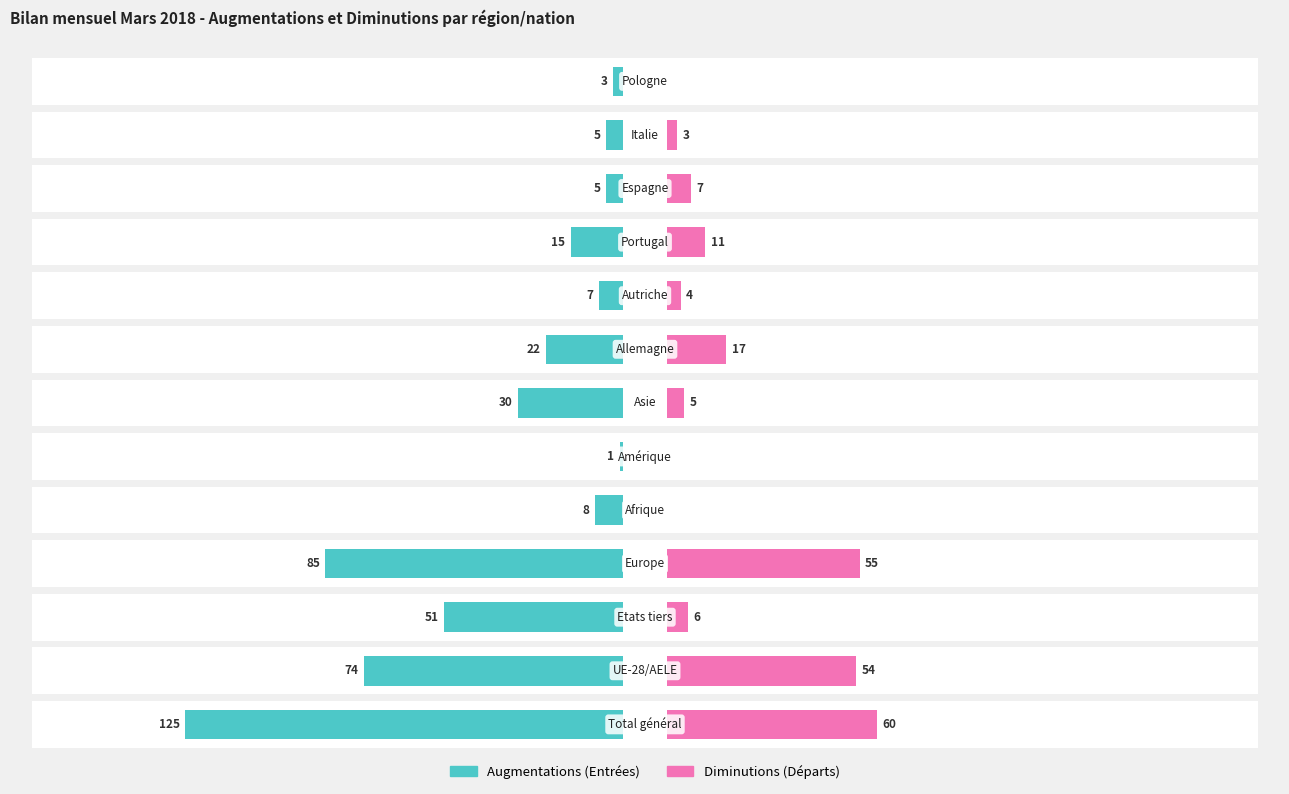

At 8, list the series in order from smallest to largest.

Augmentations (Entrées), Diminutions (Départs)